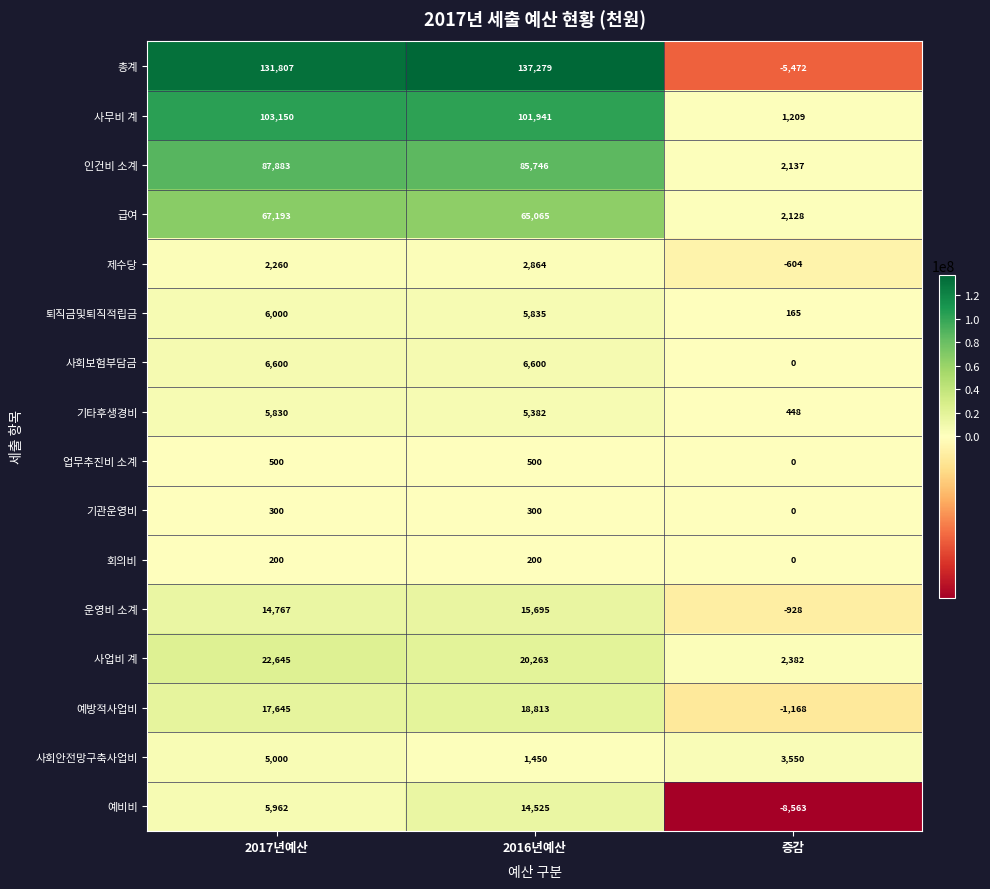

At which category is the sum across all series the highest?

2016년예산